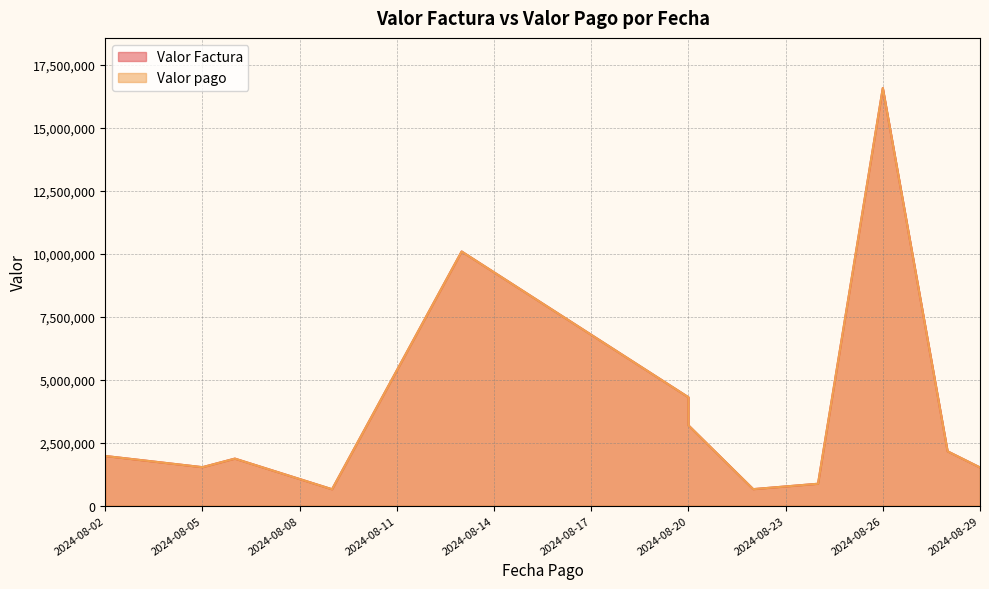

Rank the series by their maximum value, from highest to lowest.

Valor Factura, Valor pago